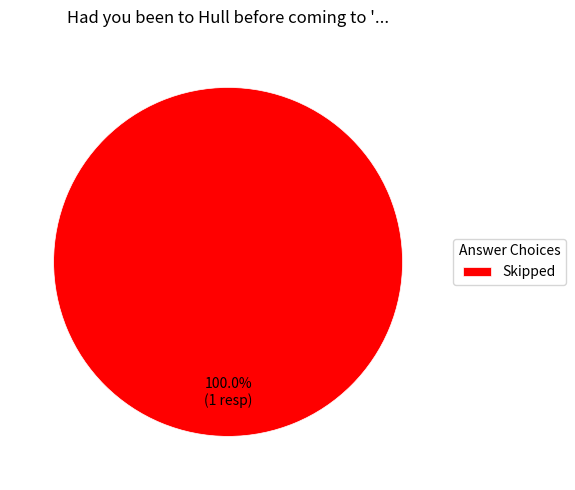

Rank the categories by value from highest to lowest.

Skipped